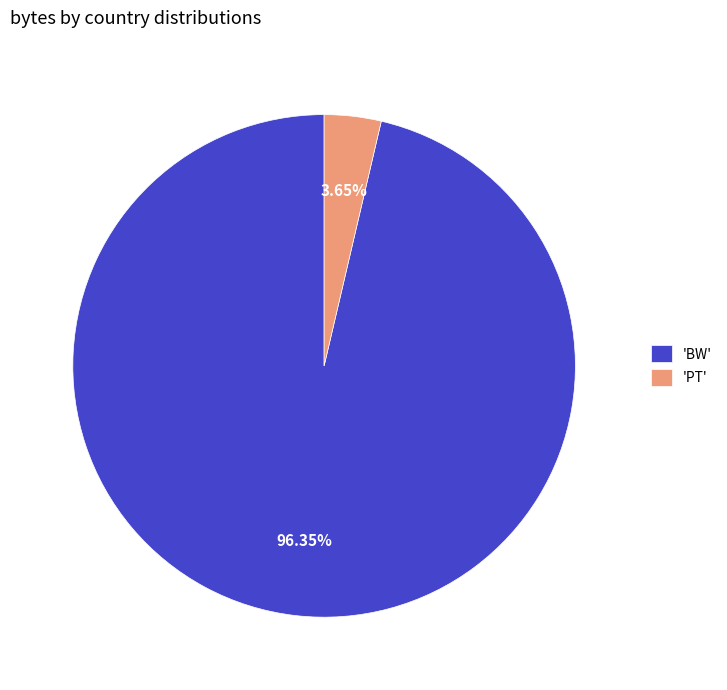

Count the number of slices in the pie.

2